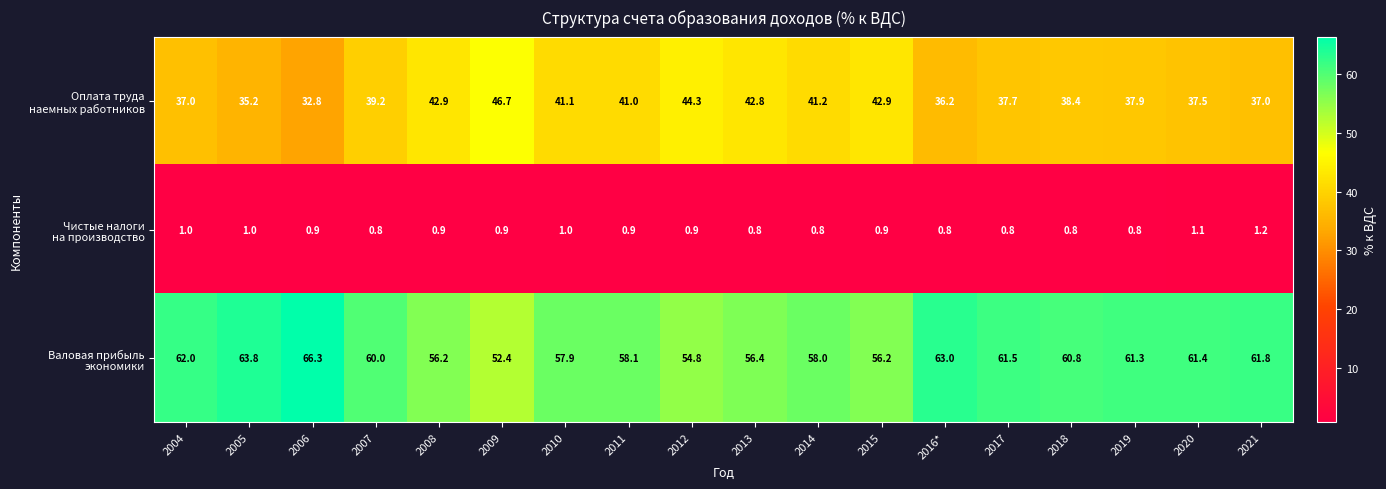

What is the smallest value displayed?

0.8